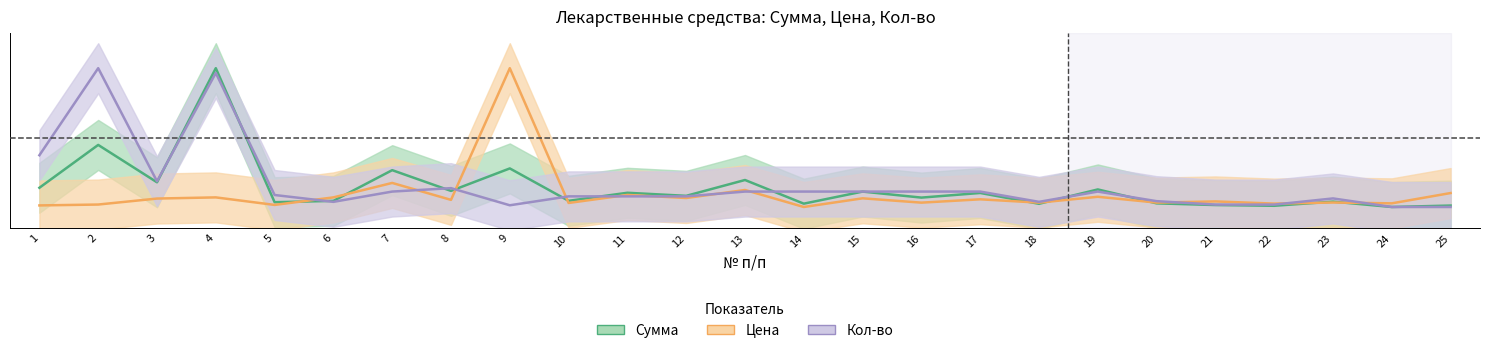

What is the difference between the maximum and minimum values in the Сумма series?

1.0